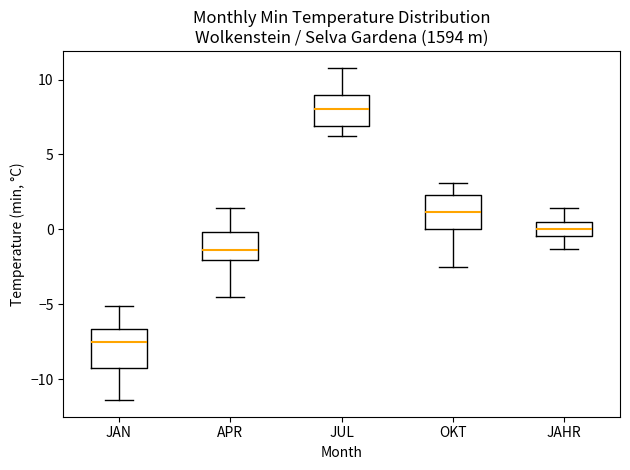

Where is the upper edge of the box for APR on the y-axis? The values are not printed on the chart, so give them approximately, as read against the axis.

0.0